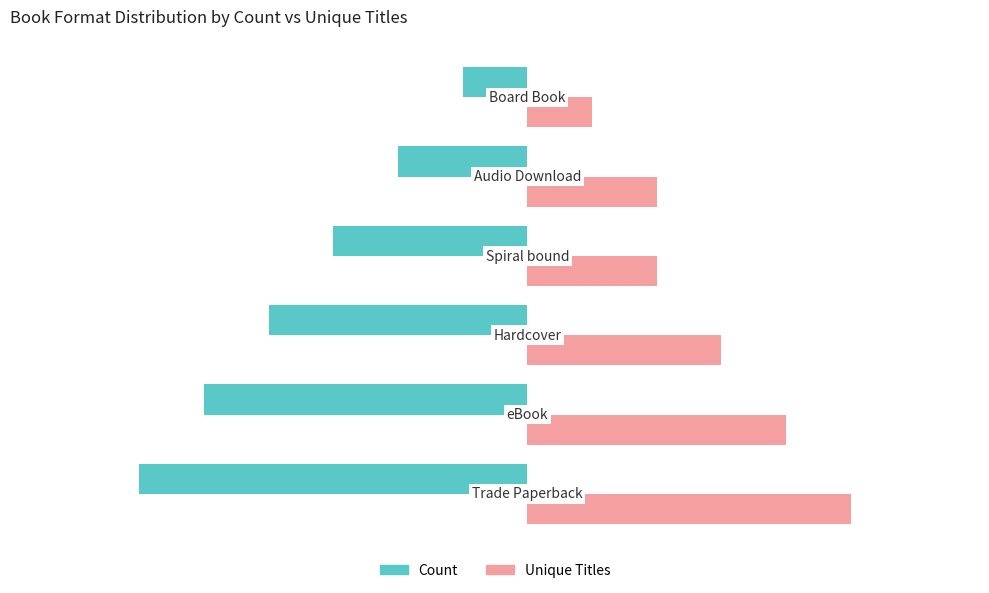

Which series has the largest total across all categories?

Unique Titles